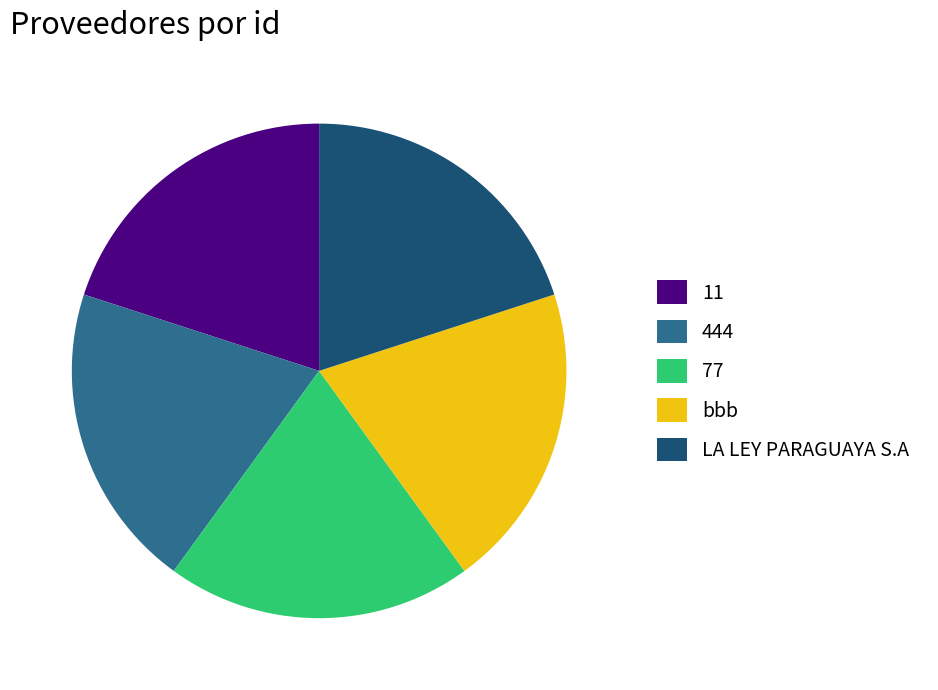

Does bbb account for over 50% of the chart?

No